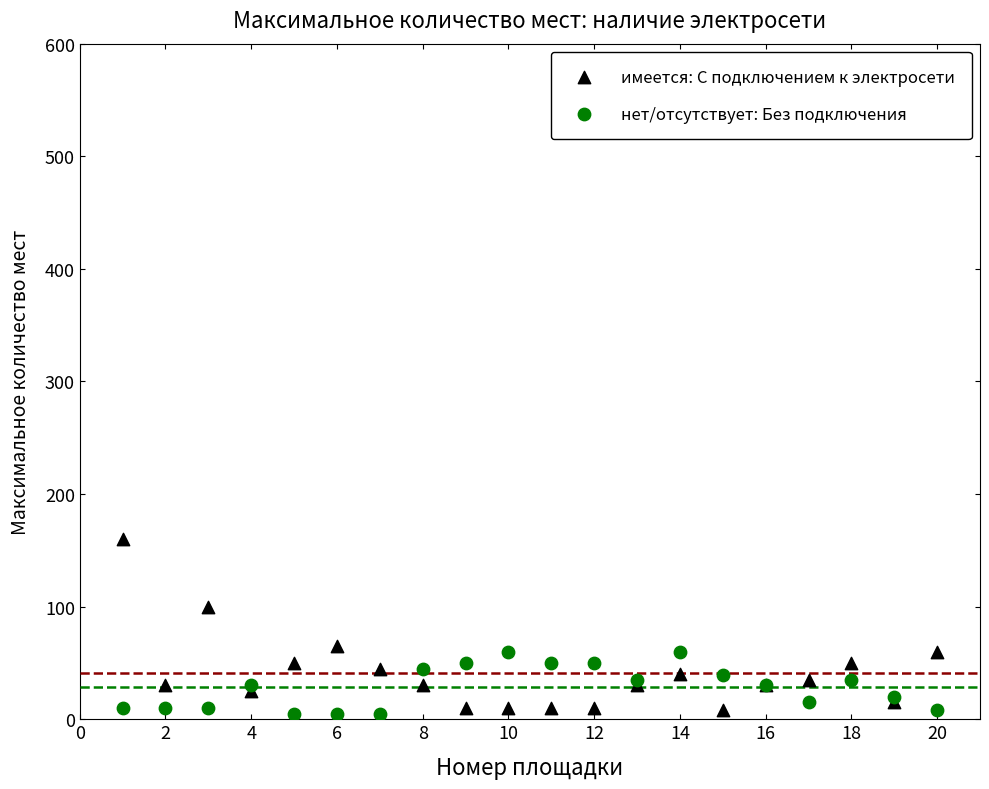

Which series contains the highest Y value?

имеется: С подключением к электросети